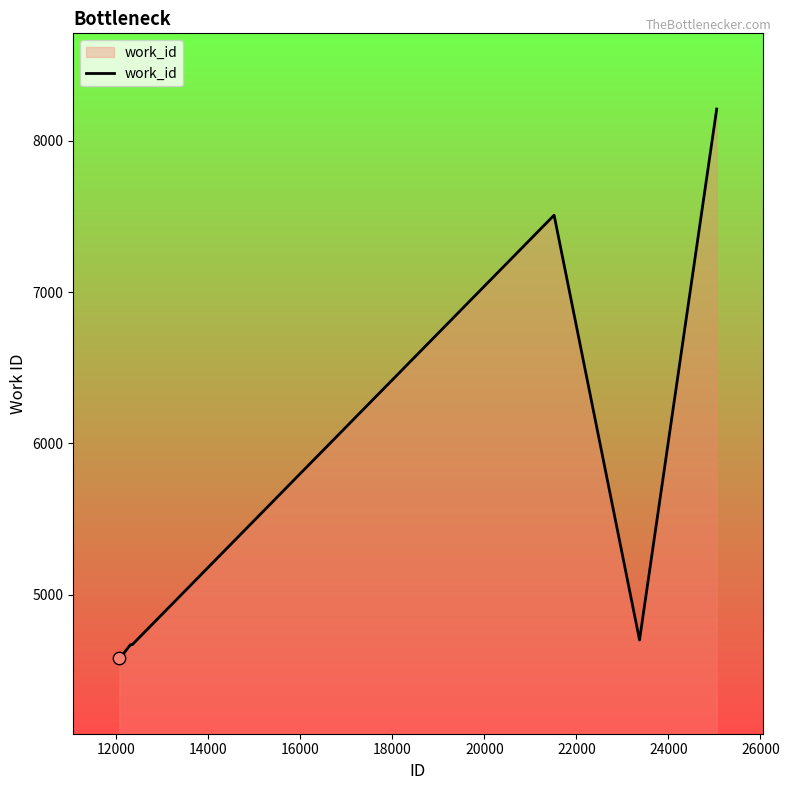

What is the difference between the maximum and minimum values?

3626